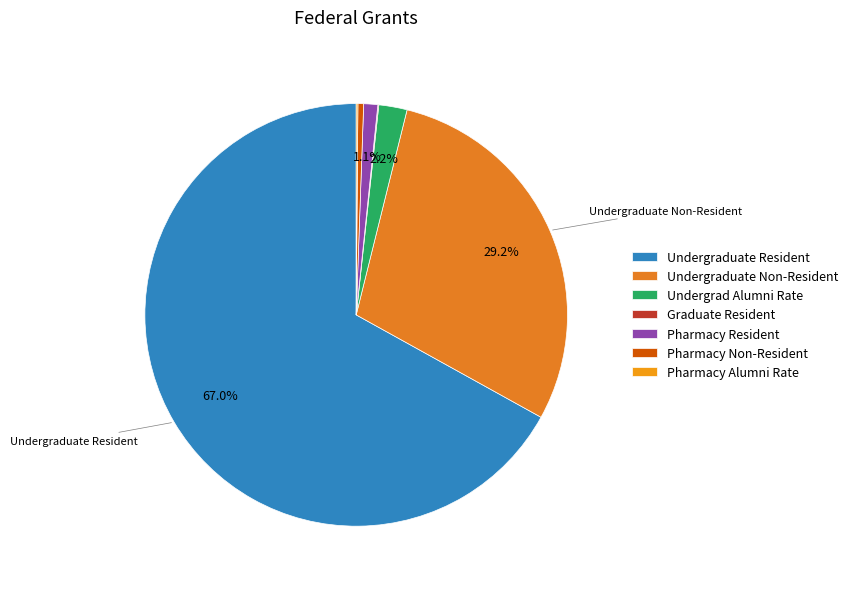

What is the smallest slice in the pie chart?

Graduate Resident